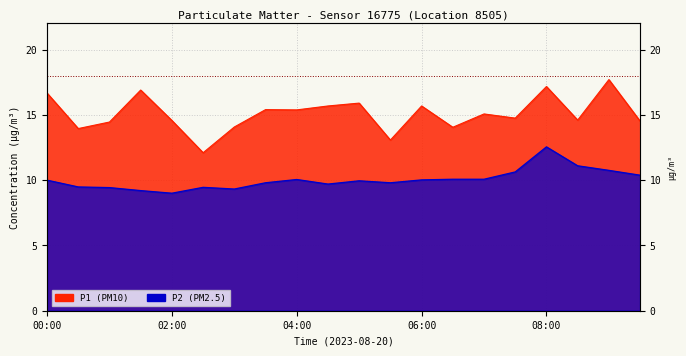

How many values in the P2 series are below 10?

10